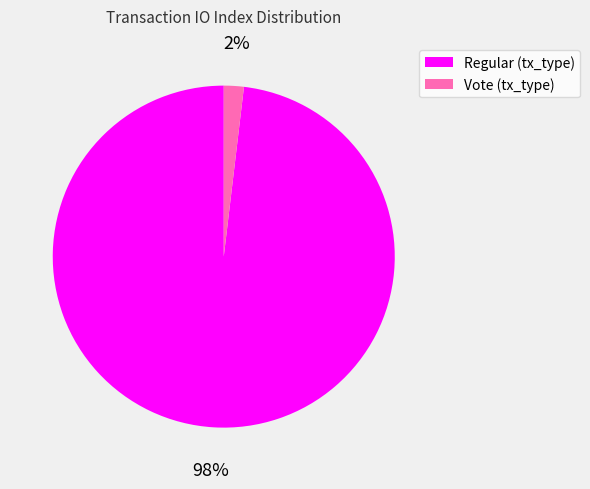

The Vote slice represents 2% of the pie. True or false?

True